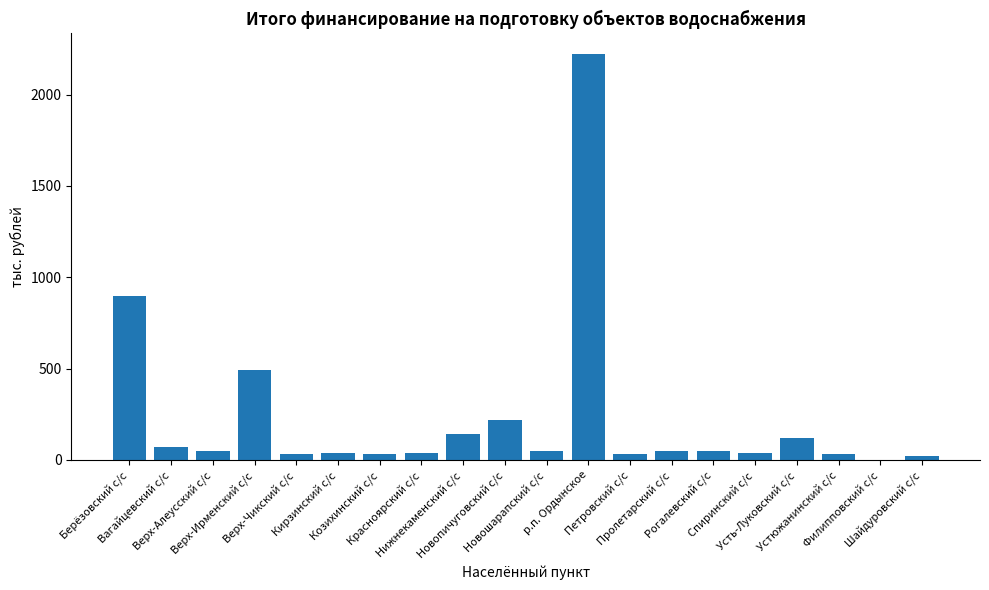

What is the change in value from Новопичуговский с/с to Петровский с/с?

-190.0